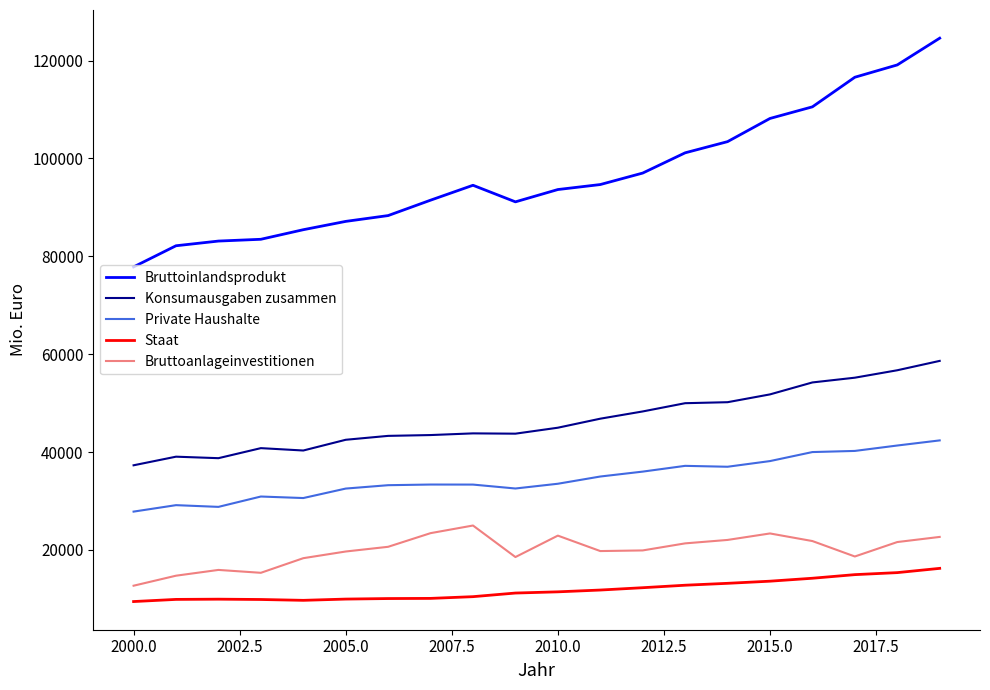

Rank the series by their maximum value, from highest to lowest.

Bruttoinlandsprodukt, Konsumausgaben zusammen, Private Haushalte, Bruttoanlageinvestitionen, Staat